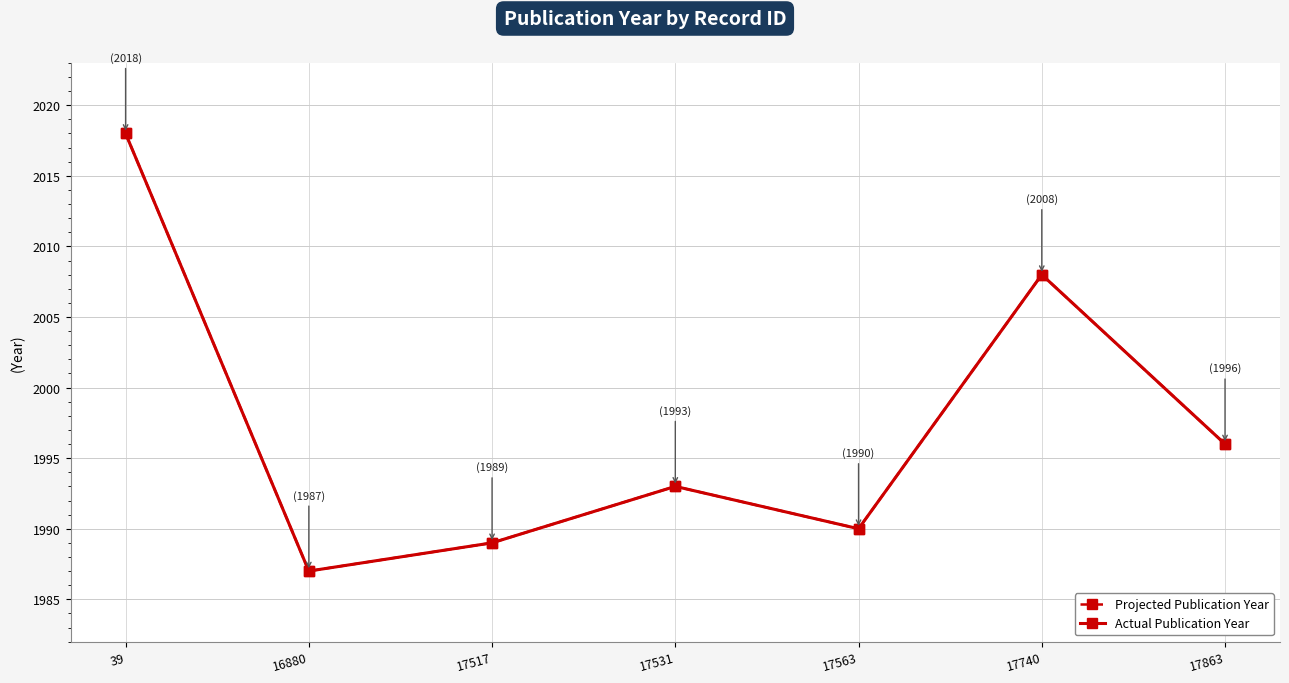

Where is the first local minimum for Projected Publication Year?

16880